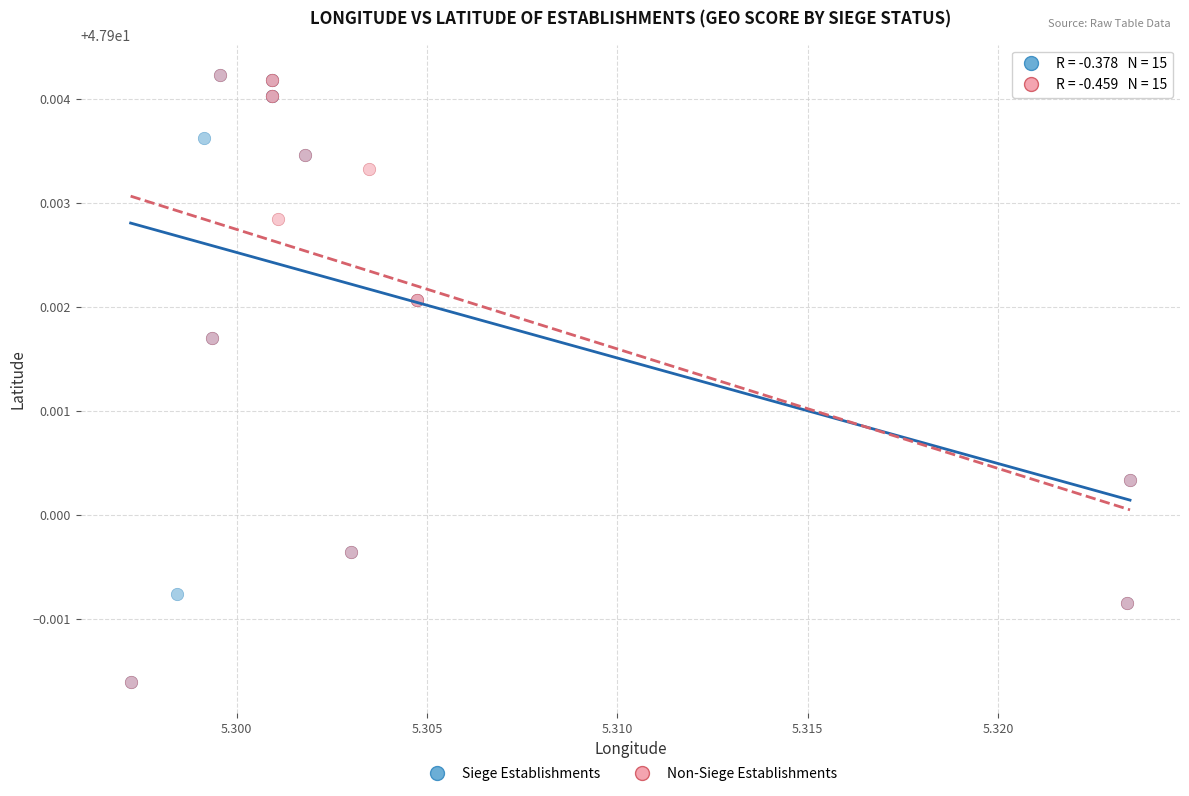

What are all the series names shown in the legend?

Siege Establishments, Non-Siege Establishments